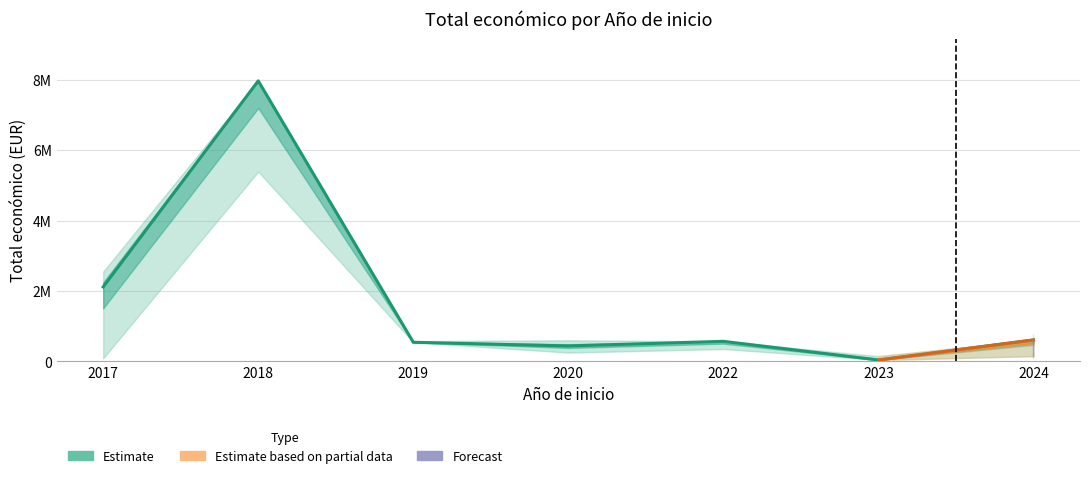

Reading right to left, extract all data points from this chart.

Total económico: 609206	40876	570505	439594	543404	7967413	2115848
Total económico upper: 609206	150000	570505	599636	575833	7967413	2551609
Total económico lower: 150000	40876	352350	249910	543404	5390598	87876